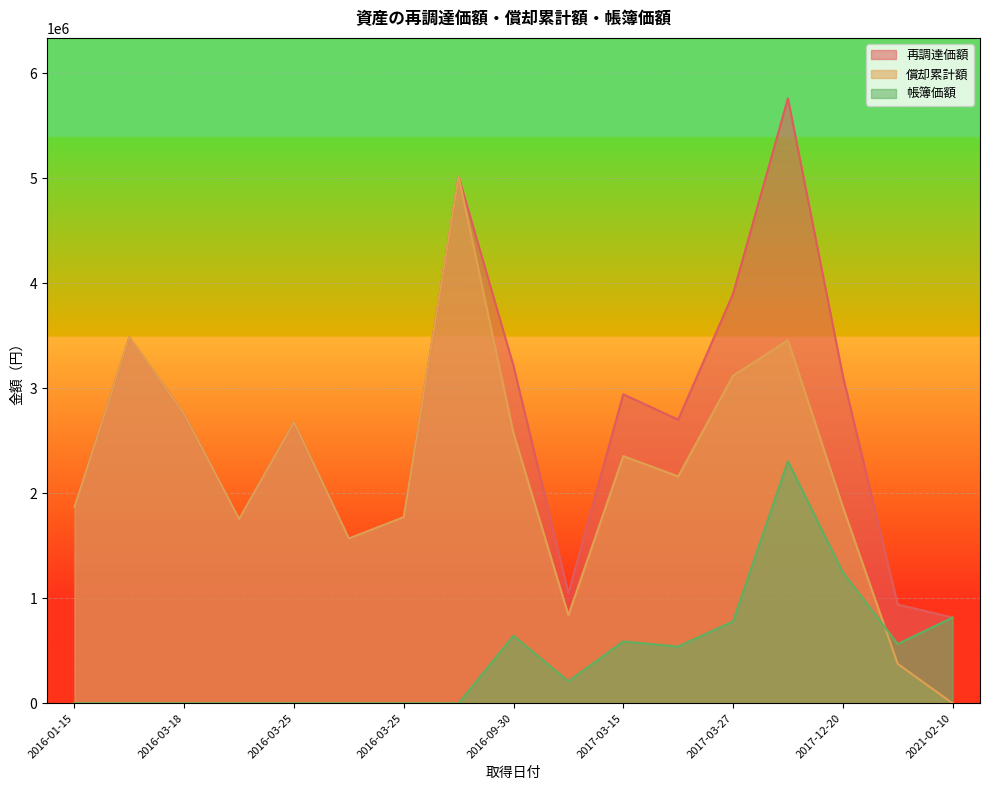

Between 2016-09-30 and 2018-10-01, which is larger?

2016-09-30